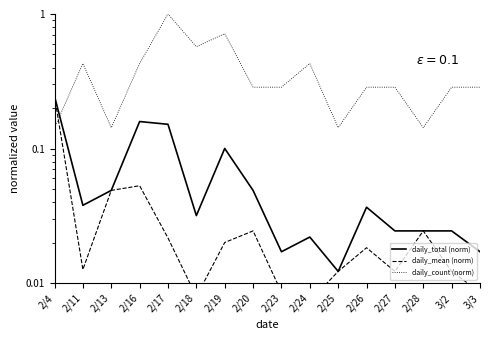

At 2/13, list the series in order from smallest to largest.

daily_total (norm), daily_mean (norm), daily_count (norm)